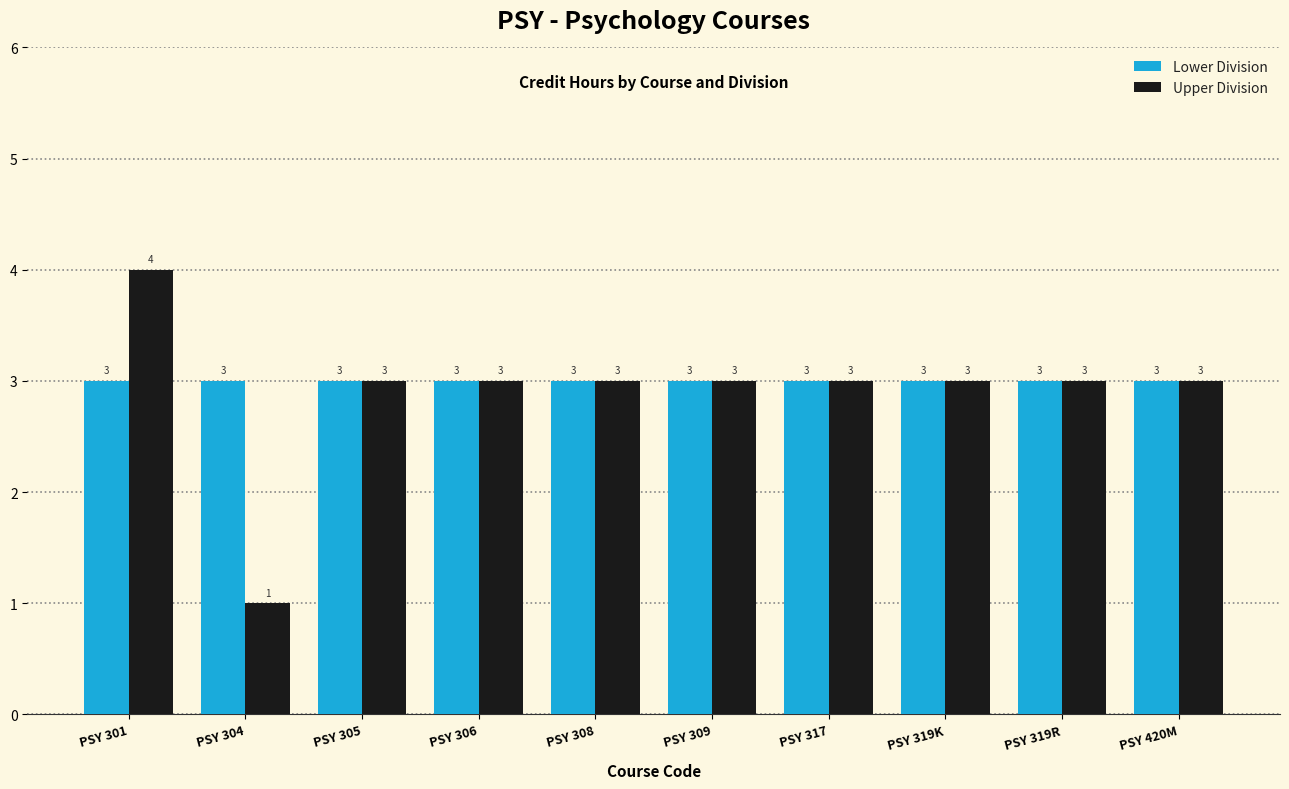

What is the difference between the maximum and minimum values in the Upper Division series?

3